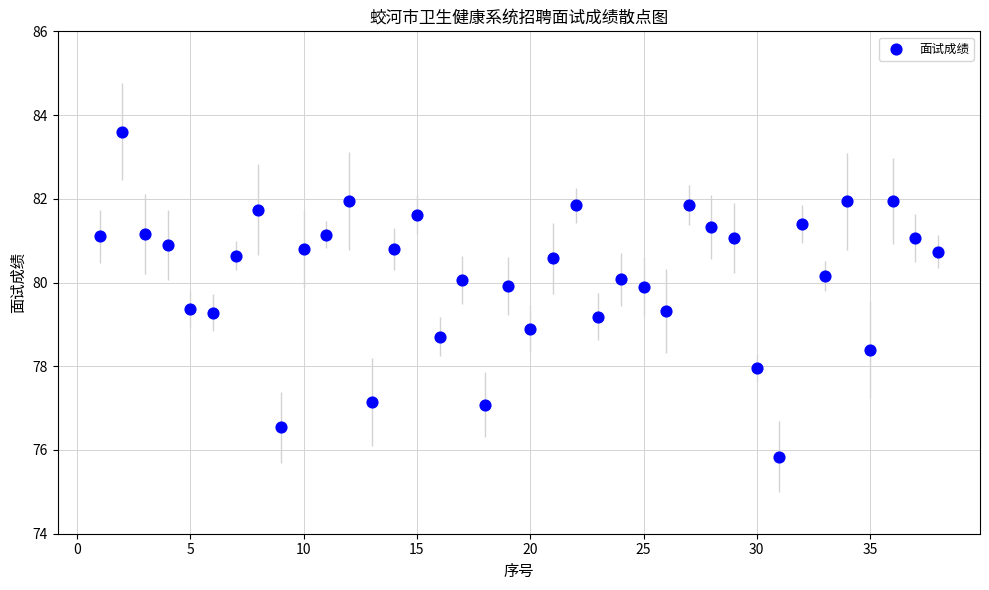

What is the range of X values (max minus min)?

37.0